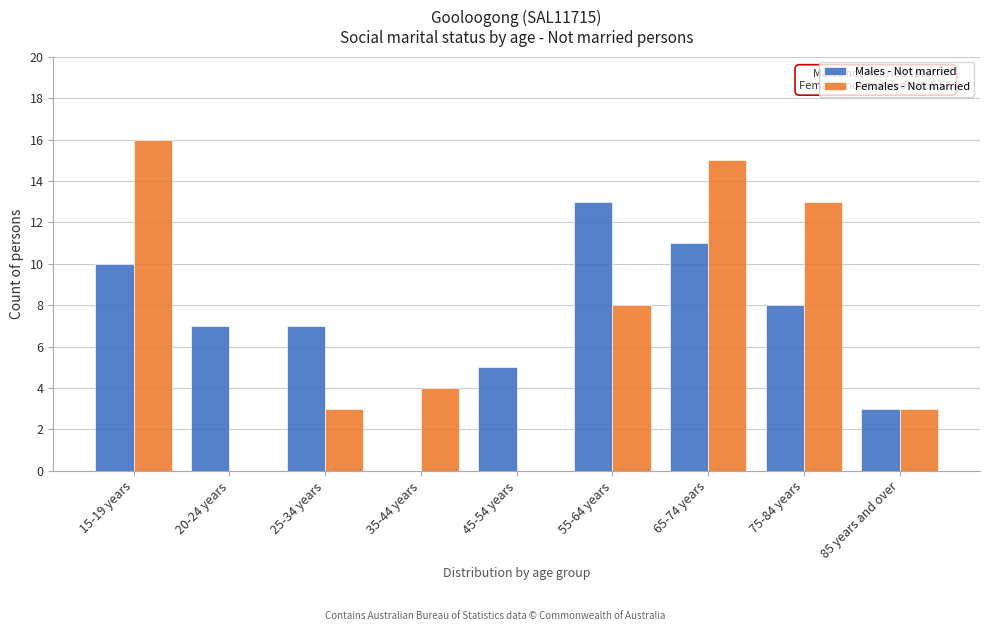

Reading right to left, list all the values displayed in this chart.

Males - Not married: 85 years and over=3	75-84 years=8	65-74 years=11	55-64 years=13	45-54 years=5	35-44 years=0	25-34 years=7	20-24 years=7	15-19 years=10
Females - Not married: 85 years and over=3	75-84 years=13	65-74 years=15	55-64 years=8	45-54 years=0	35-44 years=4	25-34 years=3	20-24 years=0	15-19 years=16